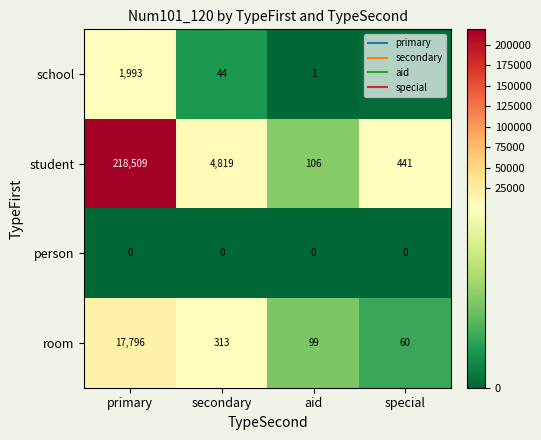

Is it true that student equals 4819 at secondary?

True